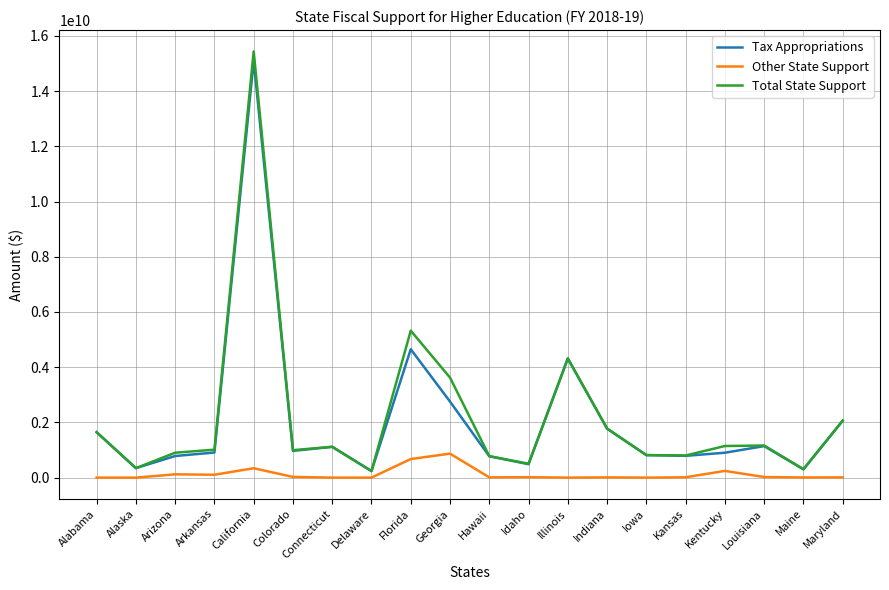

Rank the series by their maximum value, from highest to lowest.

Total State Support, Tax Appropriations, Other State Support